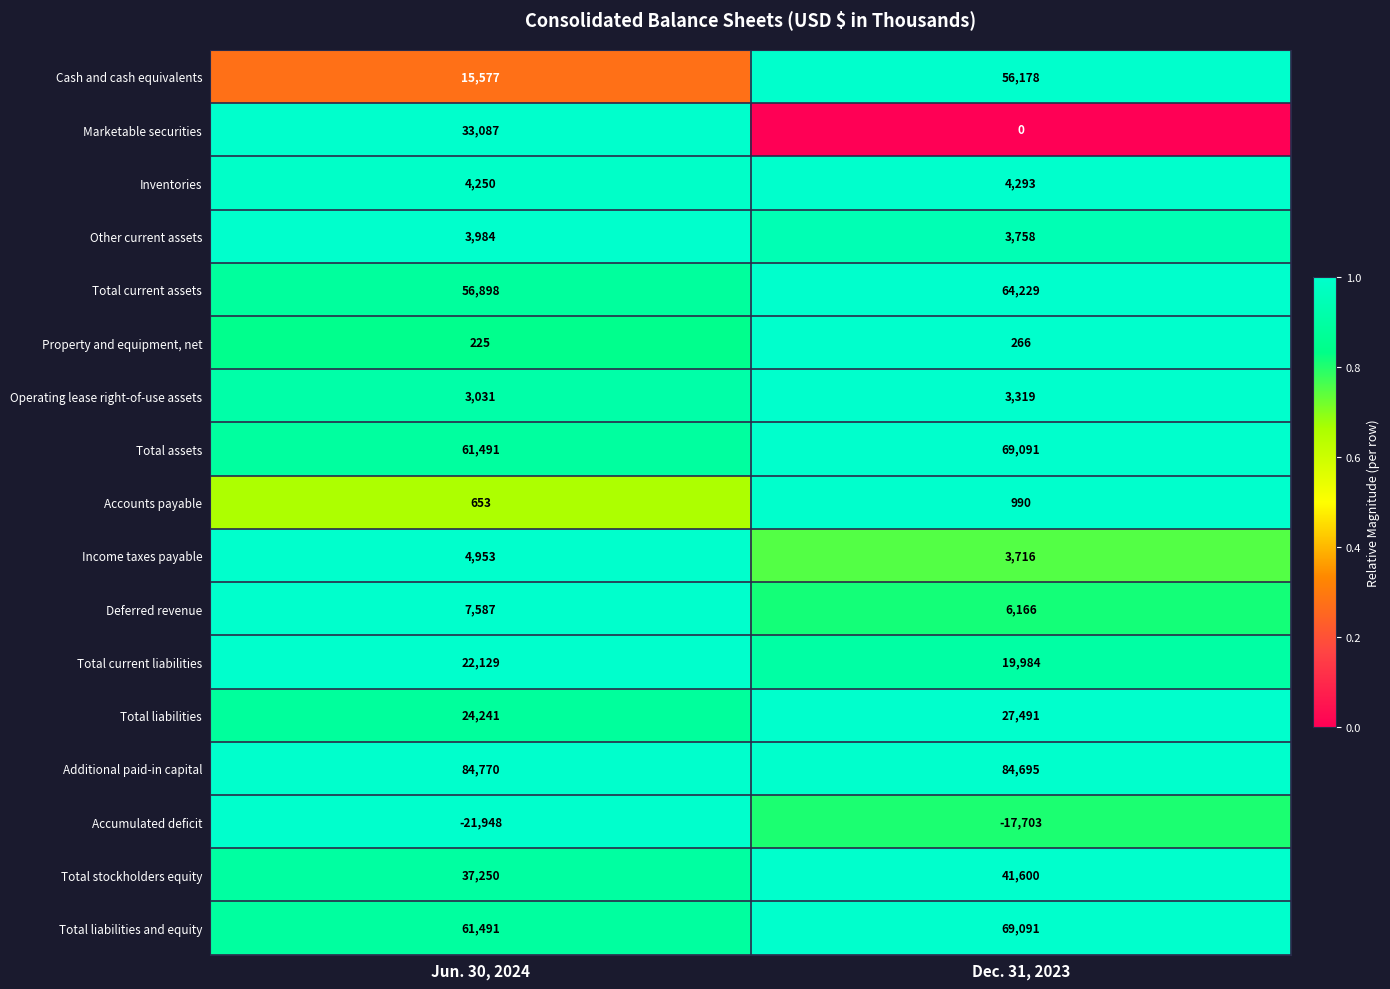

At which label is Total liabilities and equity closest to 65291?

Jun. 30, 2024